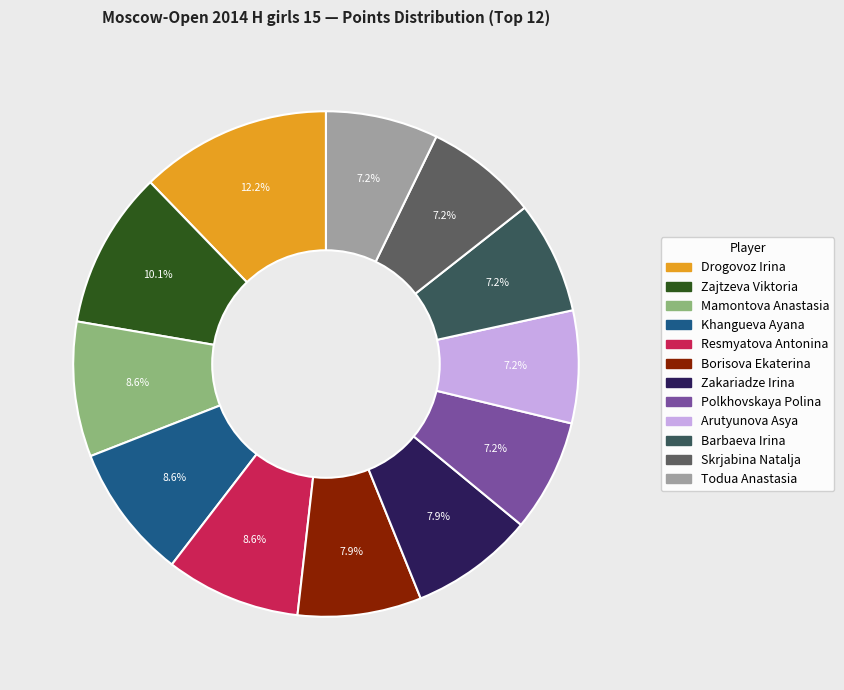

Which slice is the largest?

Drogovoz Irina